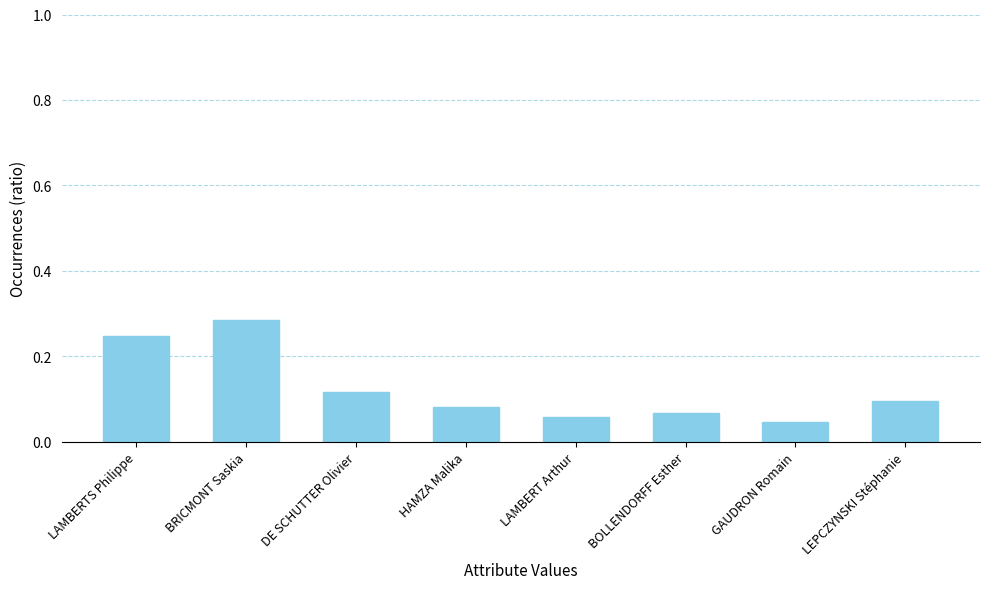

What is the sum of all values?

1.0